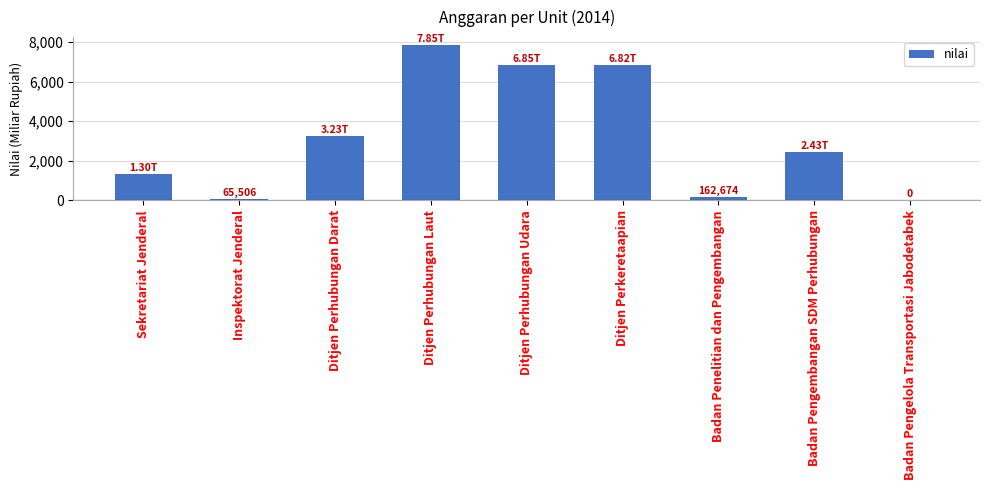

Are the bars horizontal?

No